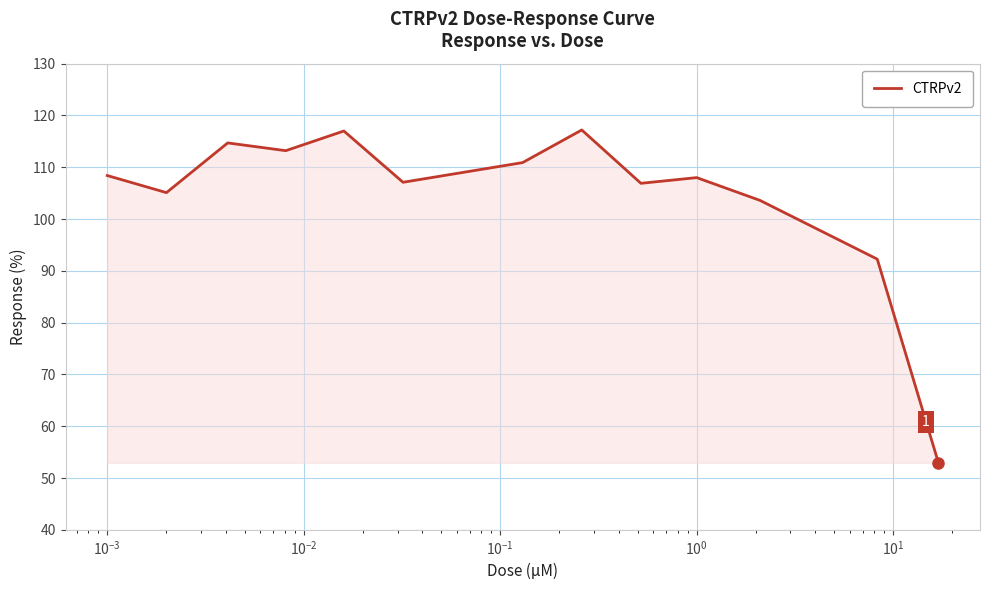

What is the maximum value shown in the chart?

117.2